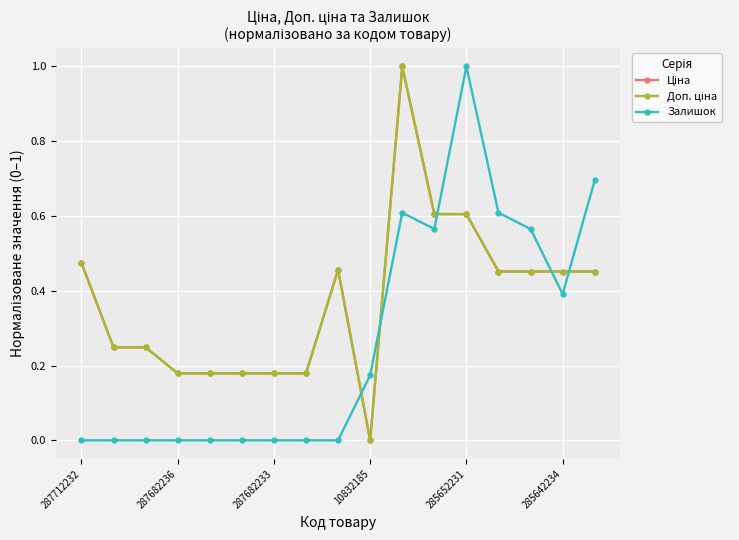

After their last crossing, which series has the higher values: Ціна or Залишок?

Залишок